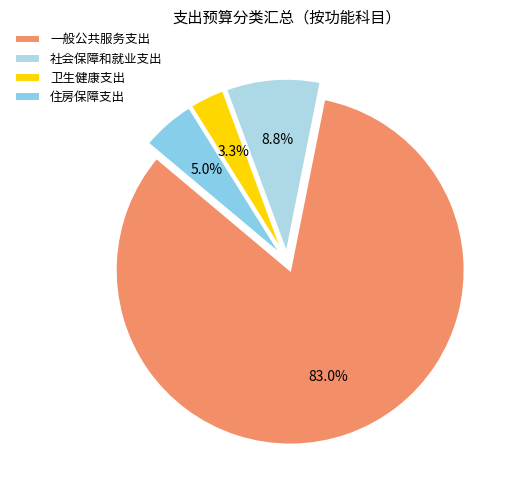

To the nearest percent, what percentage of the pie is 一般公共服务支出?

83%